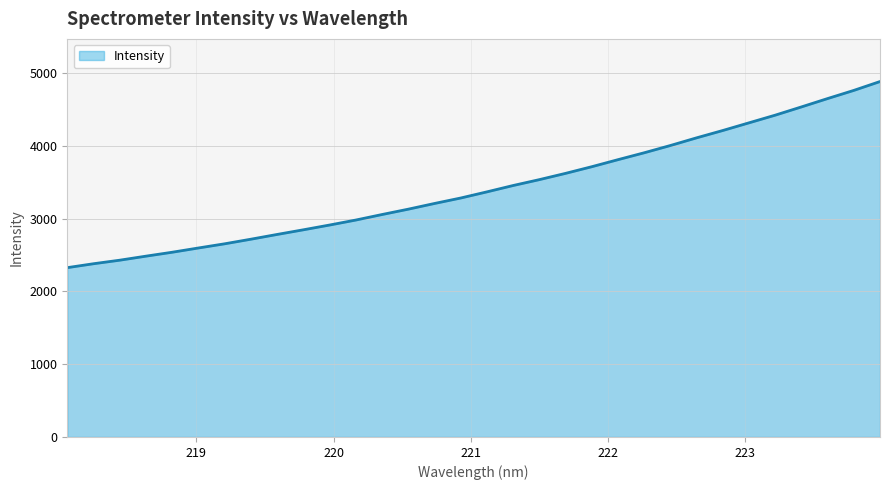

What is the difference between the maximum and minimum values?

2556.2